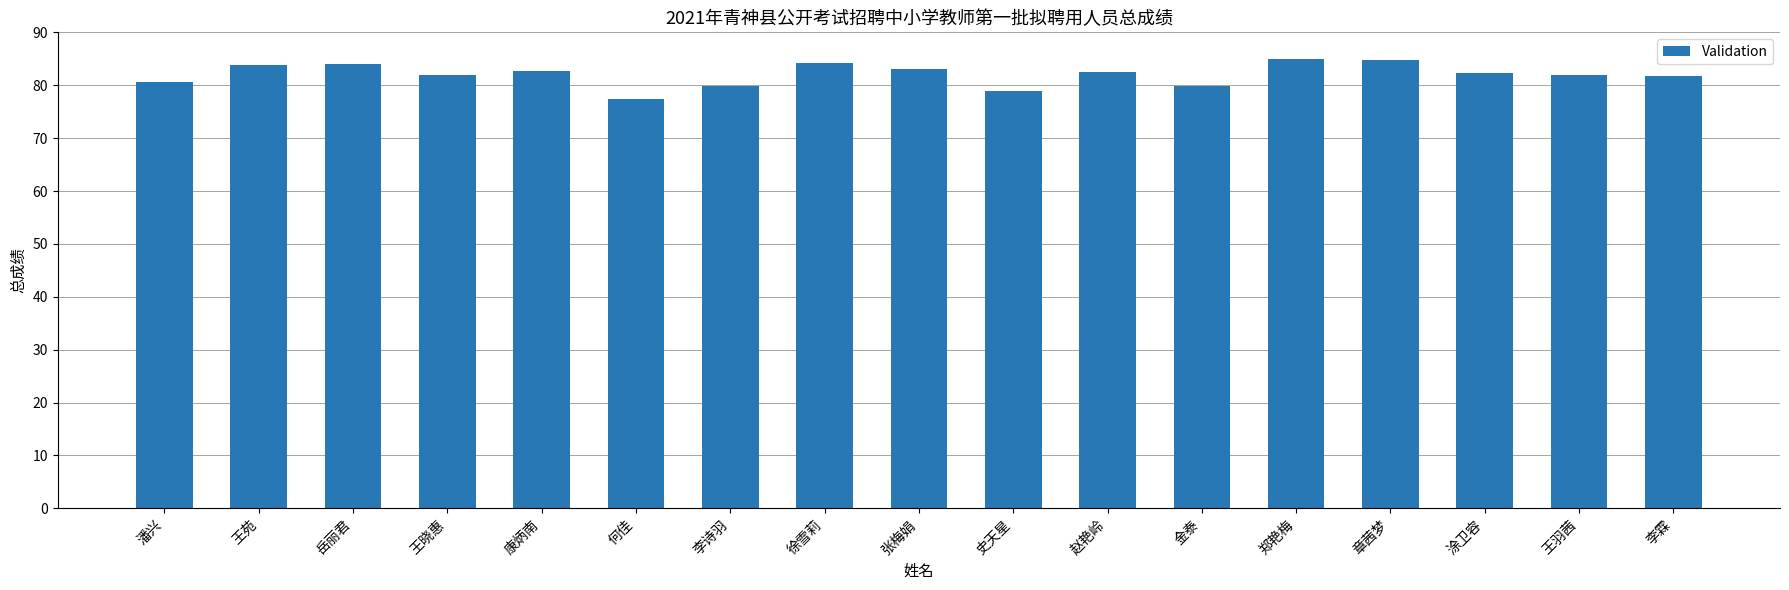

What value does the data have at 徐雪莉?

84.2